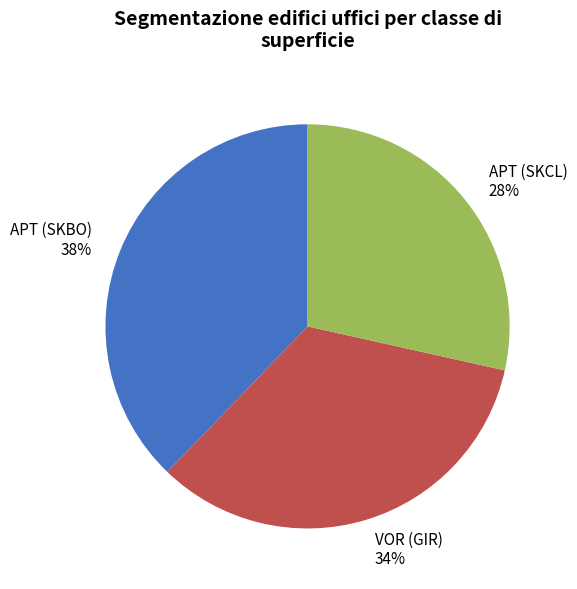

To the nearest percent, what is the average slice percentage?

33%